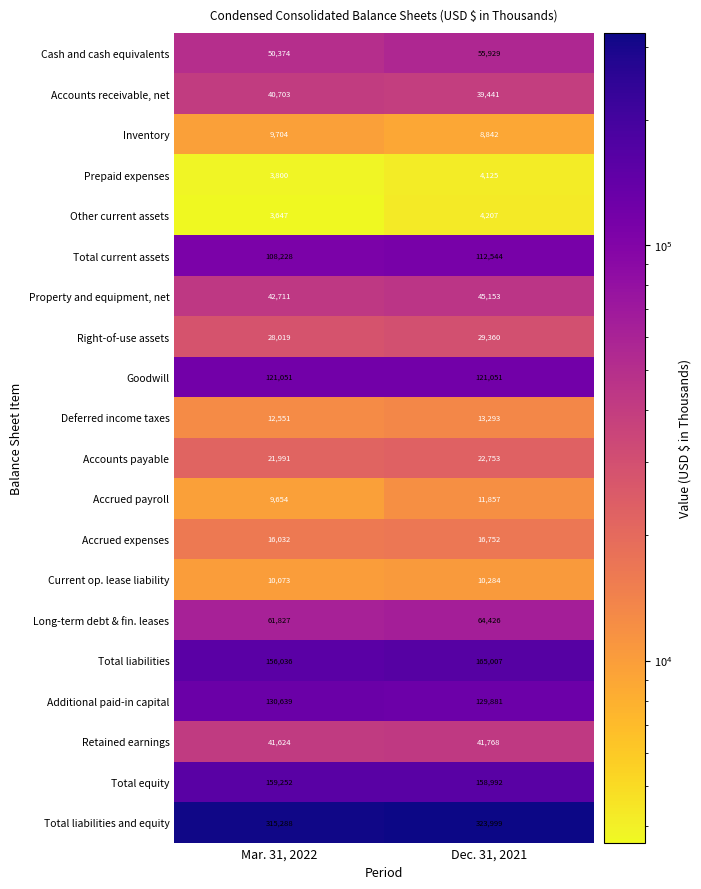

Read the Accounts payable value at Dec. 31, 2021.

22753